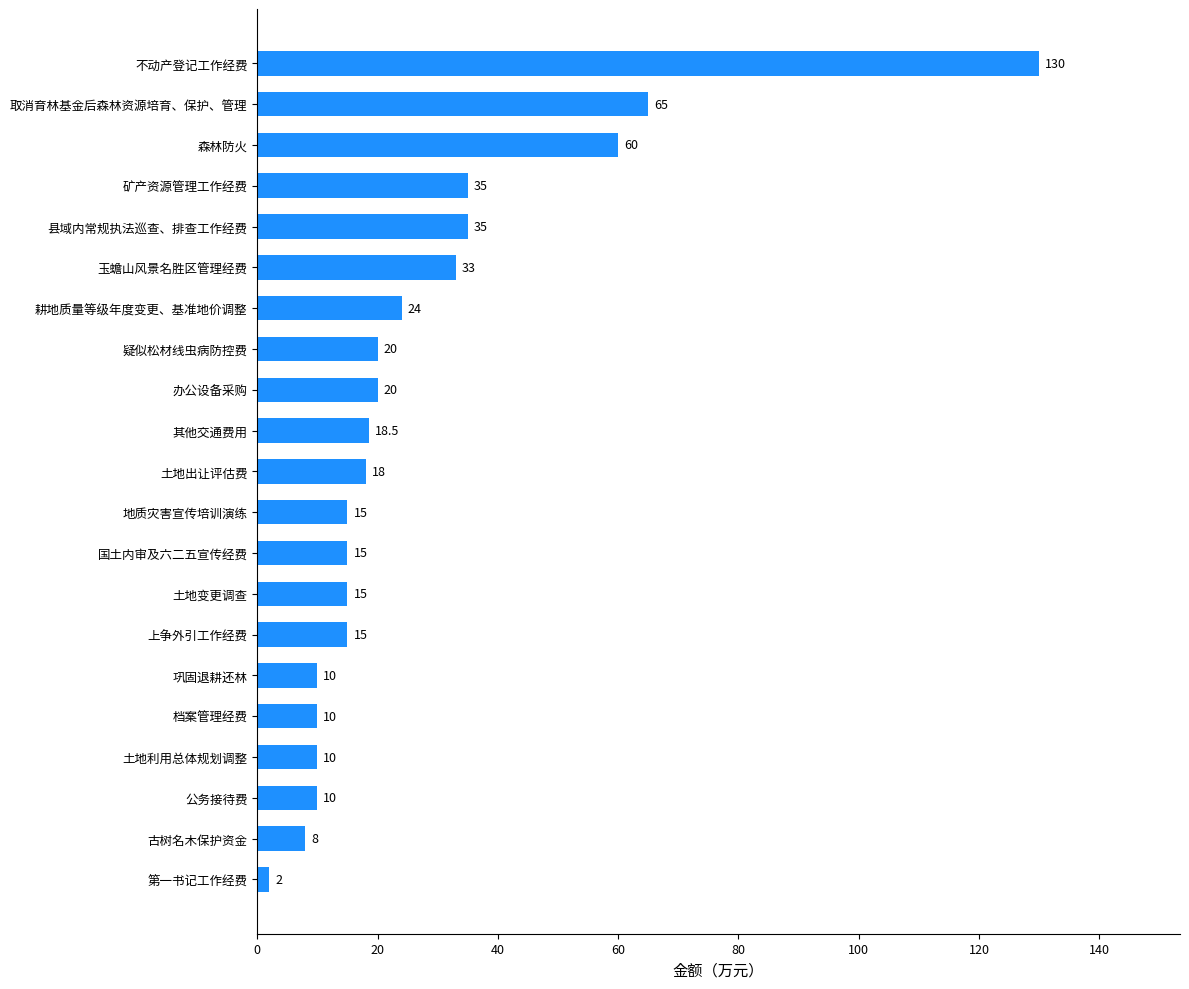

The value at 其他交通费用 is 18.5. True or false?

True